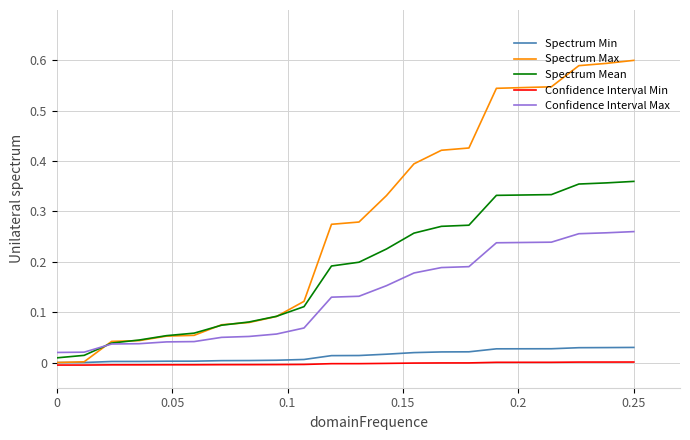

Which series has the widest spread of values?

Spectrum Max